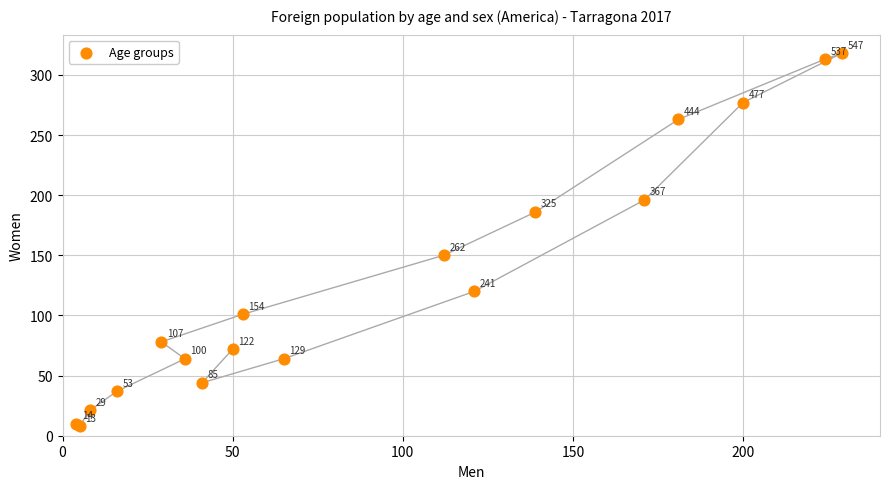

What Y value in the scatter plot is closest to 163?

150